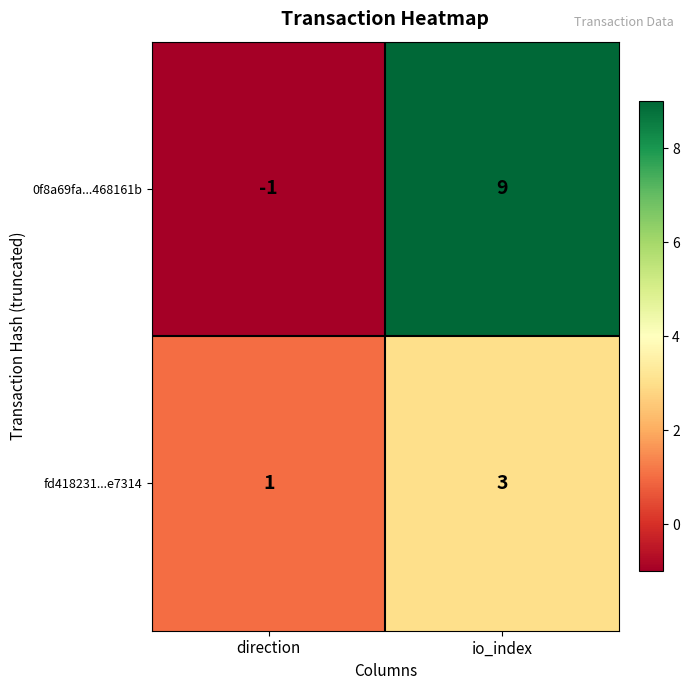

Reading right to left, list all the values displayed in this chart.

0f8a69fa...468161b: io_index=9	direction=-1
fd418231...e7314: io_index=3	direction=1